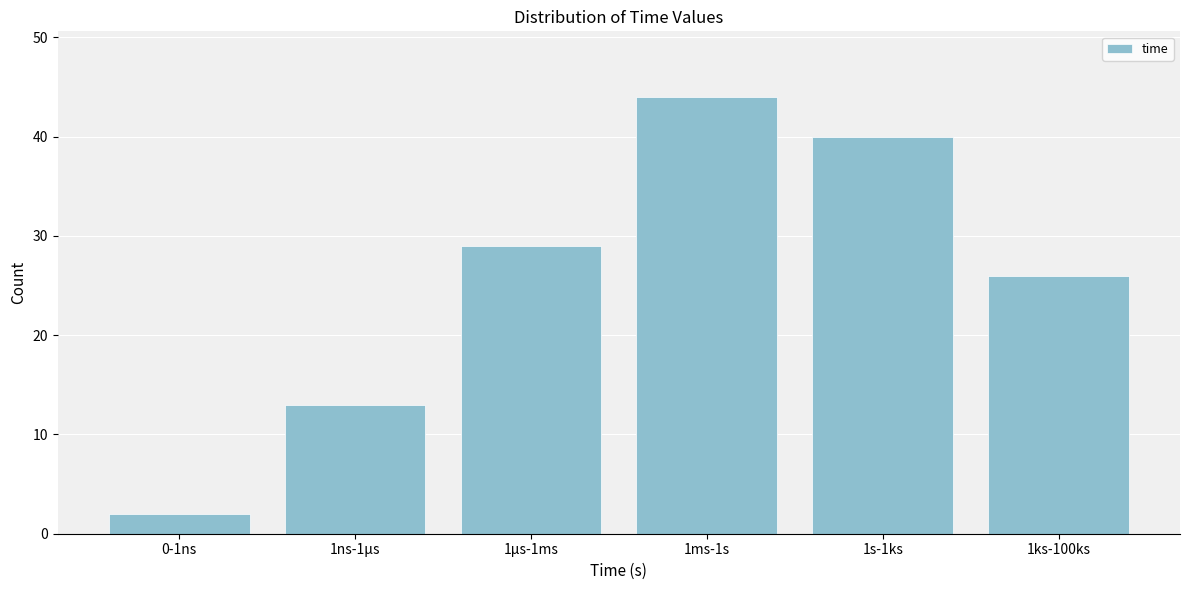

Reading right to left, list all the values displayed in this chart.

26	40	44	29	13	2